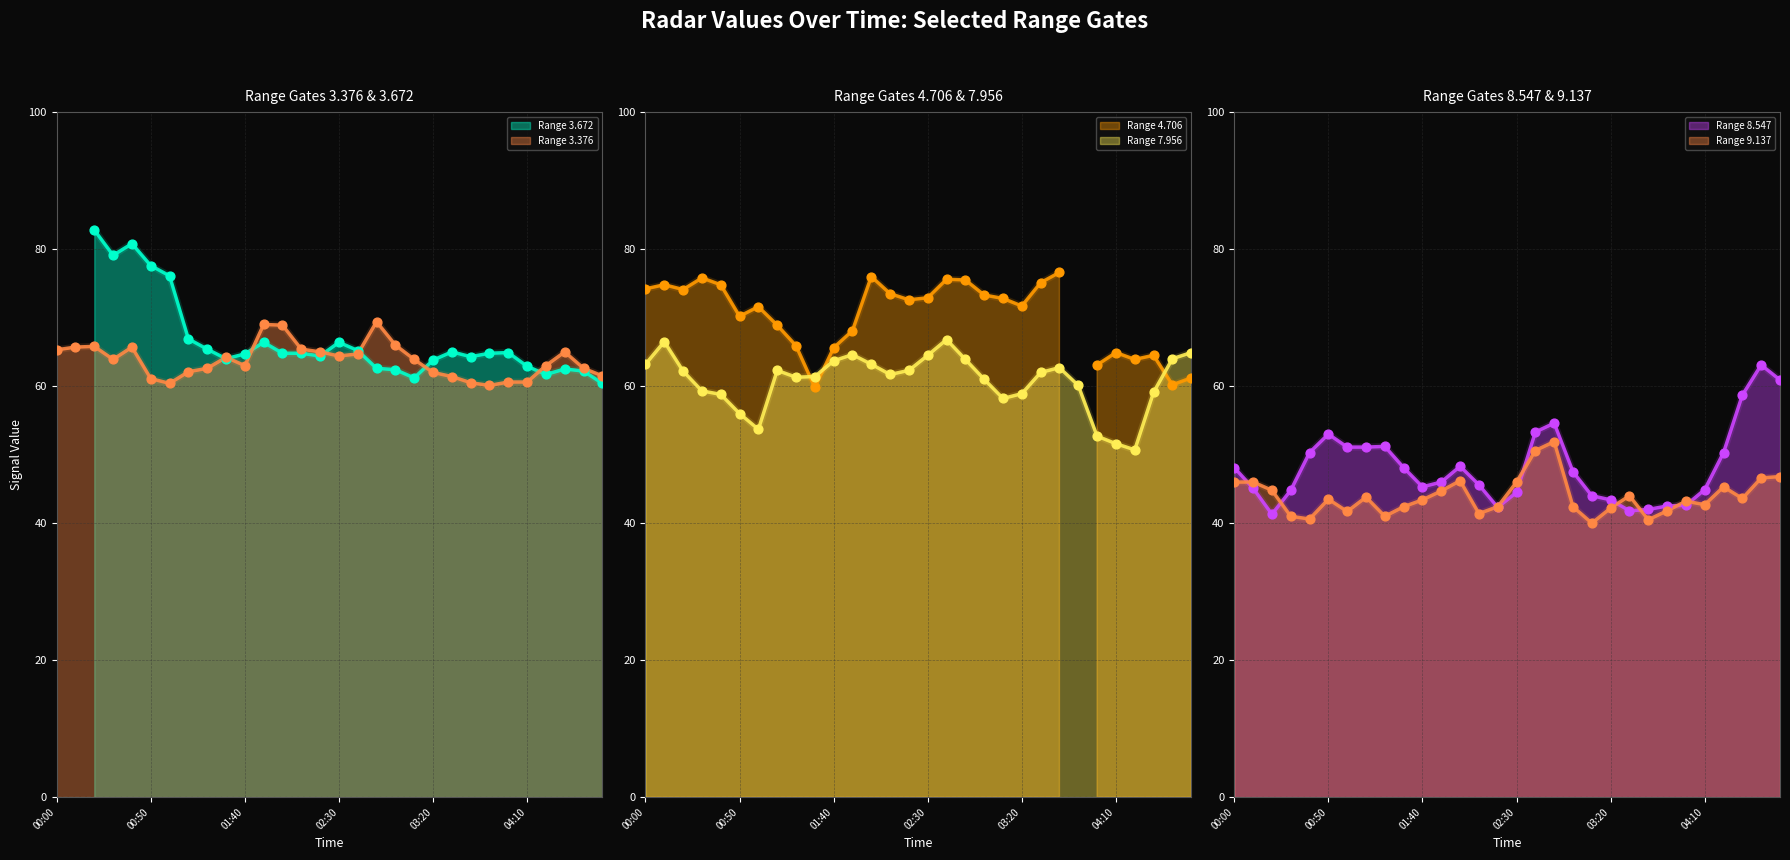

At which category is the sum across all series the highest?

2007/06/24 02:50